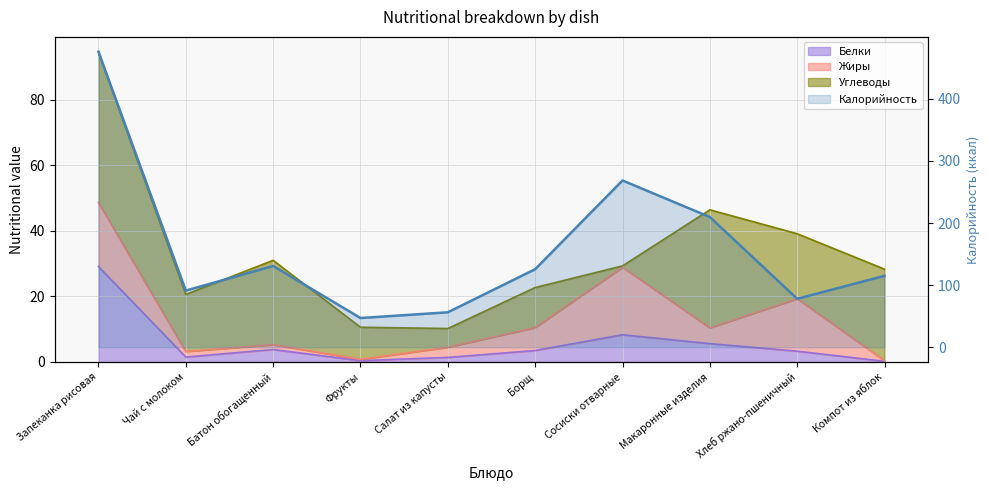

How many values in the Белки series exceed 3?

6